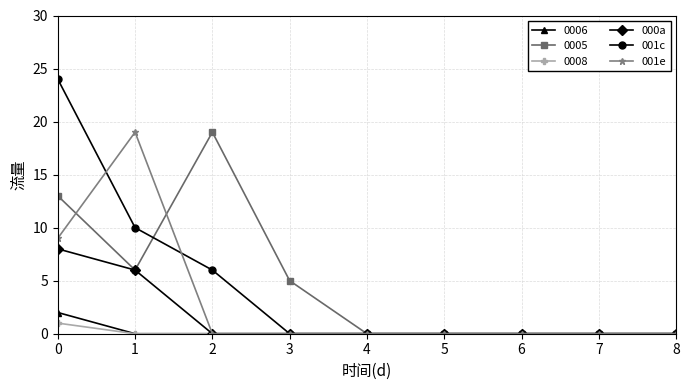

Between 1 and 2, which series saw the biggest shift?

001e